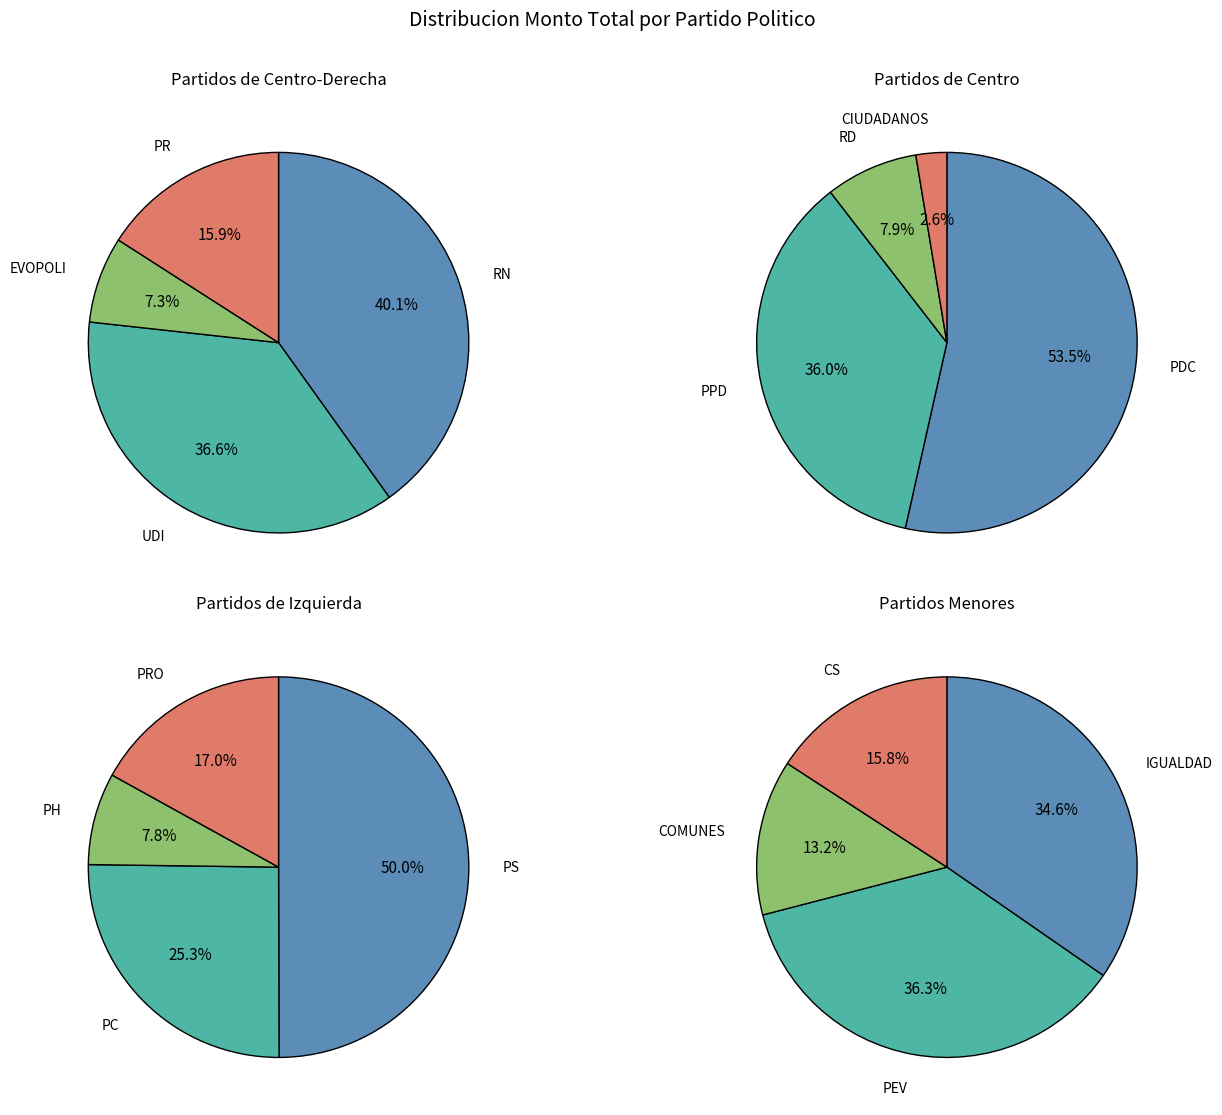

Does any single category account for the majority?

No